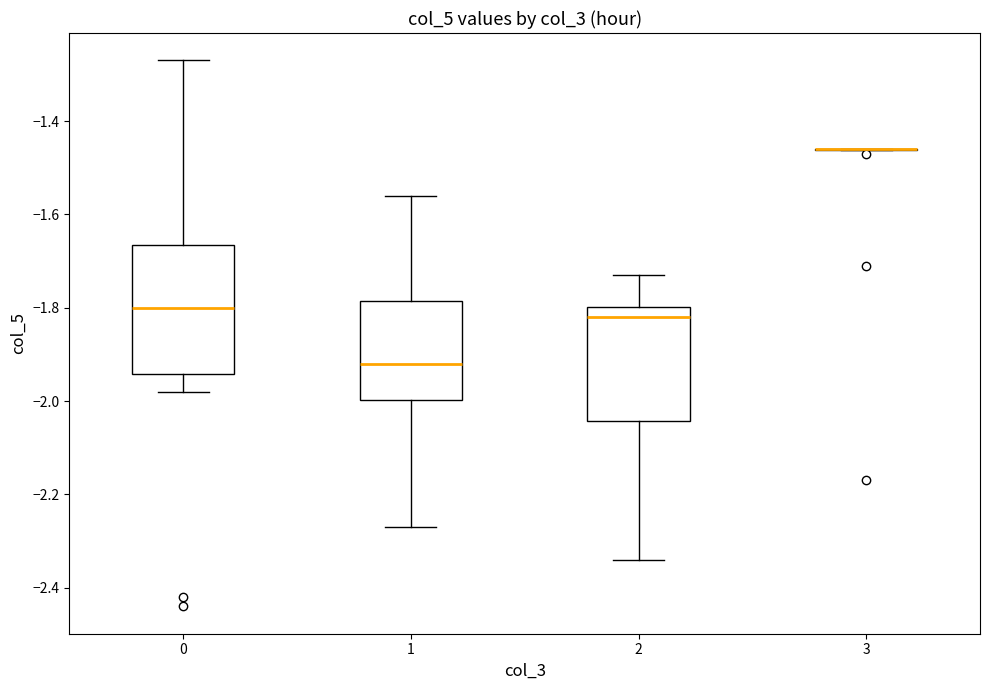

Reading left to right, transcribe this box plot: for each box, give where its median line is, the range the box spans, and where its two whiskers end, as read against the y-axis. The values are not printed on the chart, so give them approximately, as read against the axis.

0: median -1.80, box -1.94 to -1.66, whiskers -1.98 to -1.26
1: median -1.92, box -2.00 to -1.78, whiskers -2.26 to -1.56
2: median -1.82, box -2.04 to -1.80, whiskers -2.34 to -1.72
3: box collapsed to a line at -1.46, whiskers -1.46 to -1.46